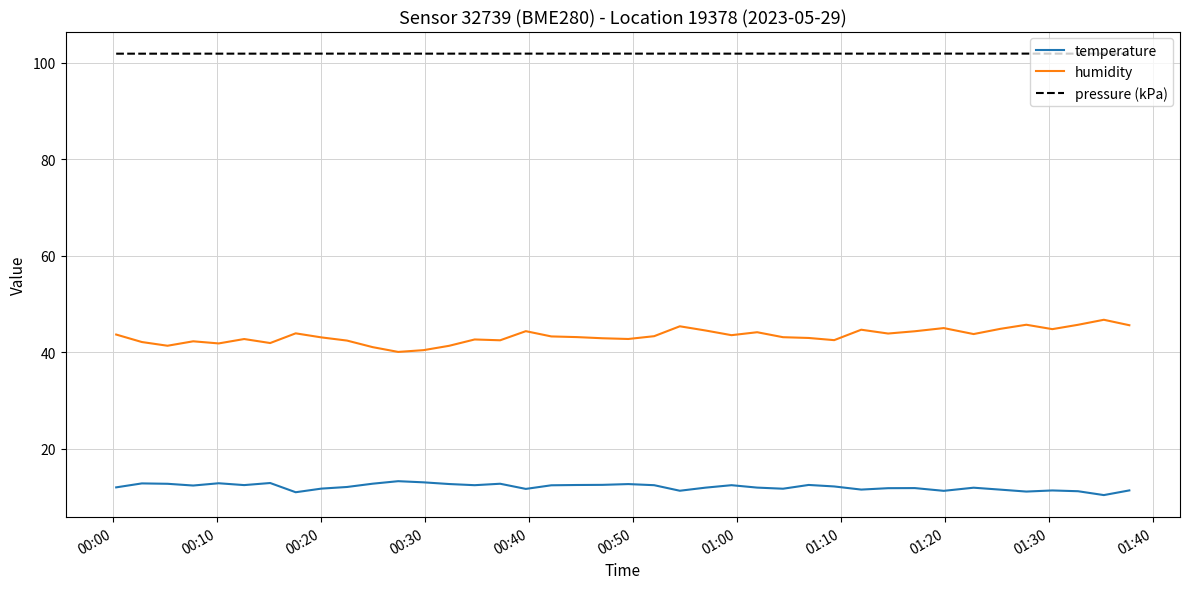

True or false: temperature and pressure (kPa) intersect in this chart.

False